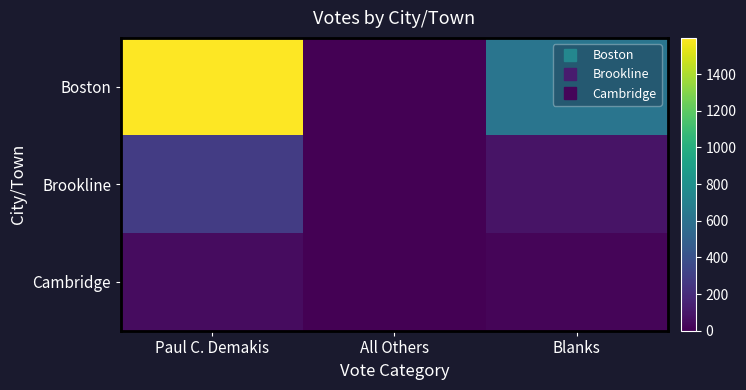

Reading right to left, list all the values displayed in this chart.

Boston: Blanks=622	All Others=0	Paul C. Demakis=1598
Brookline: Blanks=83	All Others=0	Paul C. Demakis=284
Cambridge: Blanks=20	All Others=0	Paul C. Demakis=52